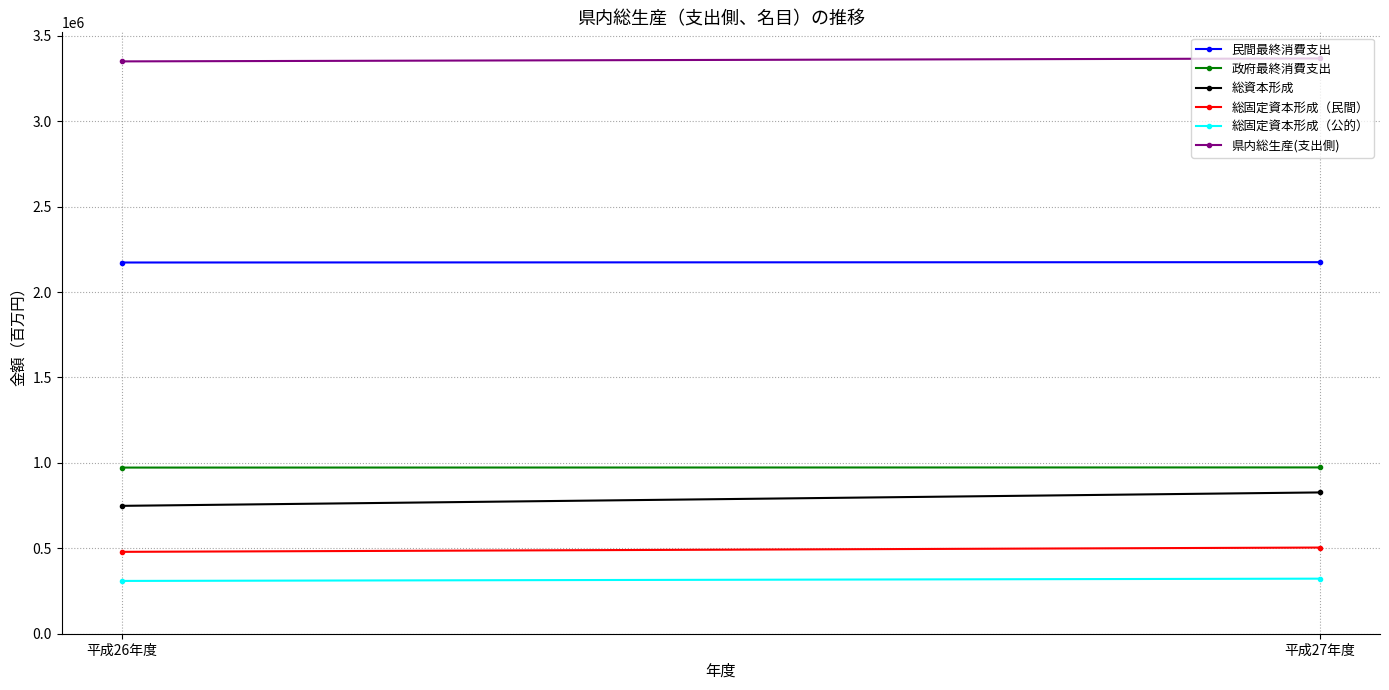

True or false: 総固定資本形成（公的） has a value of 308976 at 平成26年度.

True